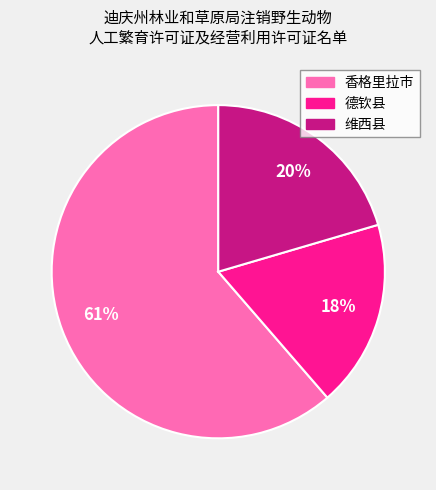

True or false: 香格里拉市 accounts for 56% of the total.

False